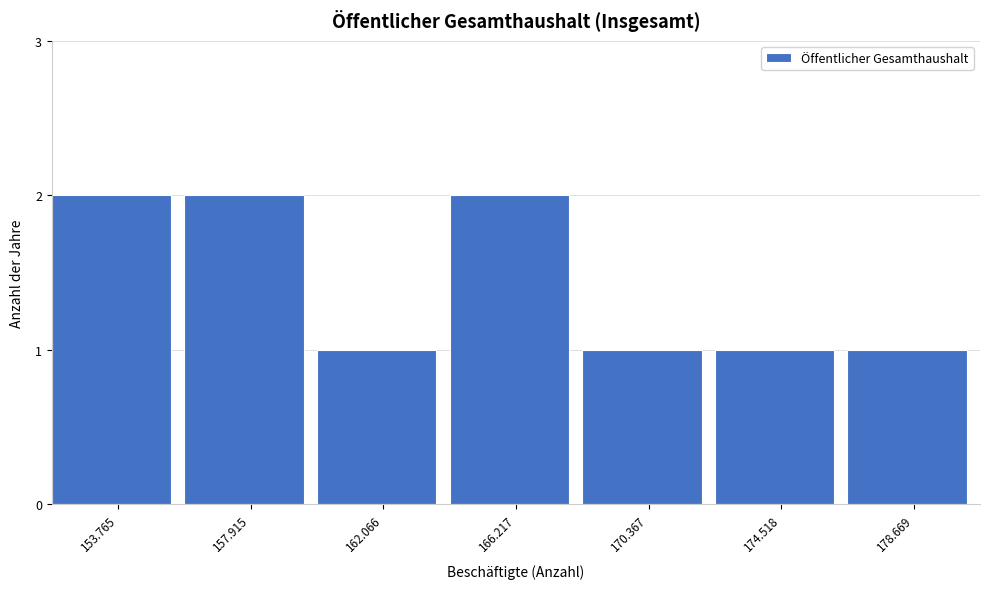

Reading left to right, what are all the values shown in this chart?

153.765=2	157.915=2	162.066=1	166.217=2	170.367=1	174.518=1	178.669=1